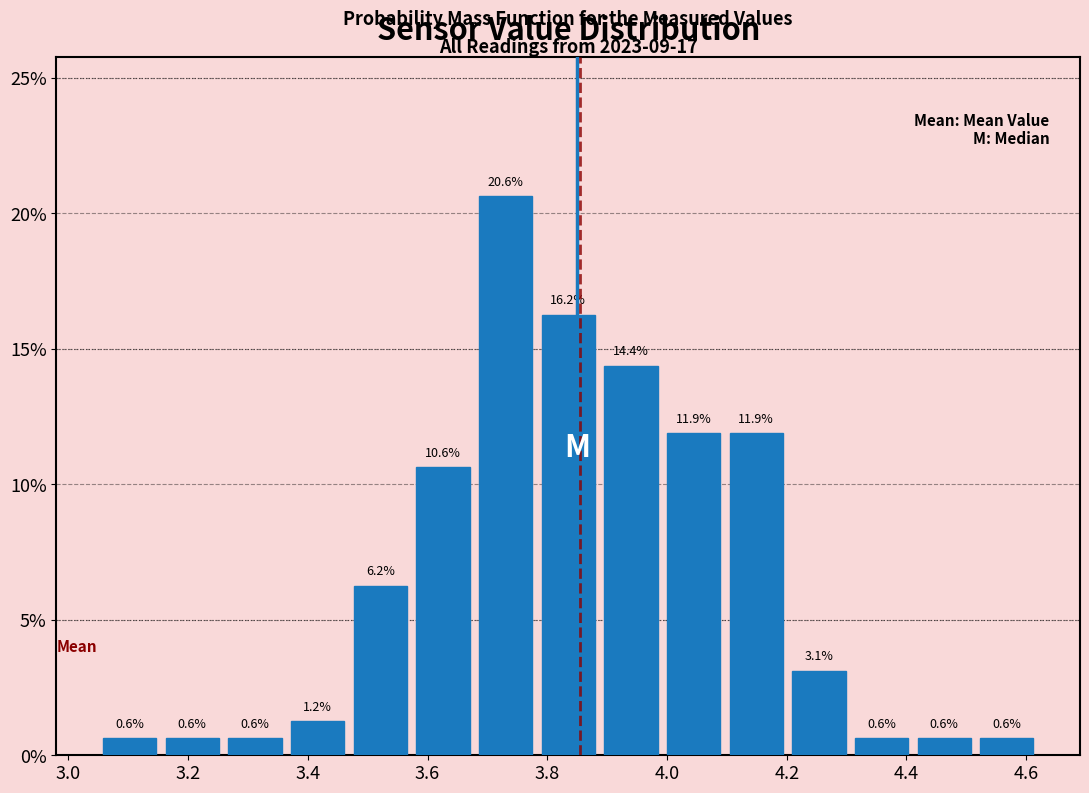

Reading left to right, list every bar in this chart as the range it spans on the x-axis followed by its height. The bar edges are not printed on the chart, so give them approximately, as read against the axis.

3.06 to 3.16: 0.6
3.16 to 3.26: 0.6
3.26 to 3.36: 0.6
3.36 to 3.46: 1.2
3.46 to 3.58: 6.2
3.58 to 3.68: 10.6
3.68 to 3.78: 20.6
3.78 to 3.88: 16.2
3.88 to 4.00: 14.4
4.00 to 4.10: 11.9
4.10 to 4.20: 11.9
4.20 to 4.30: 3.1
4.30 to 4.42: 0.6
4.42 to 4.52: 0.6
4.52 to 4.62: 0.6